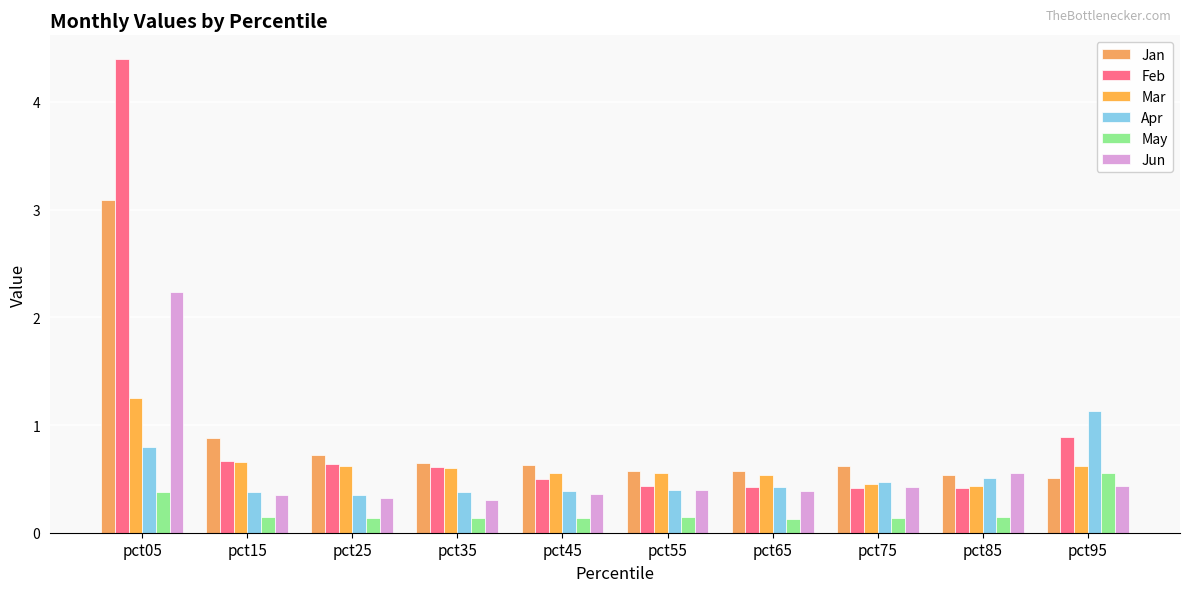

Does the chart contain any negative values?

No